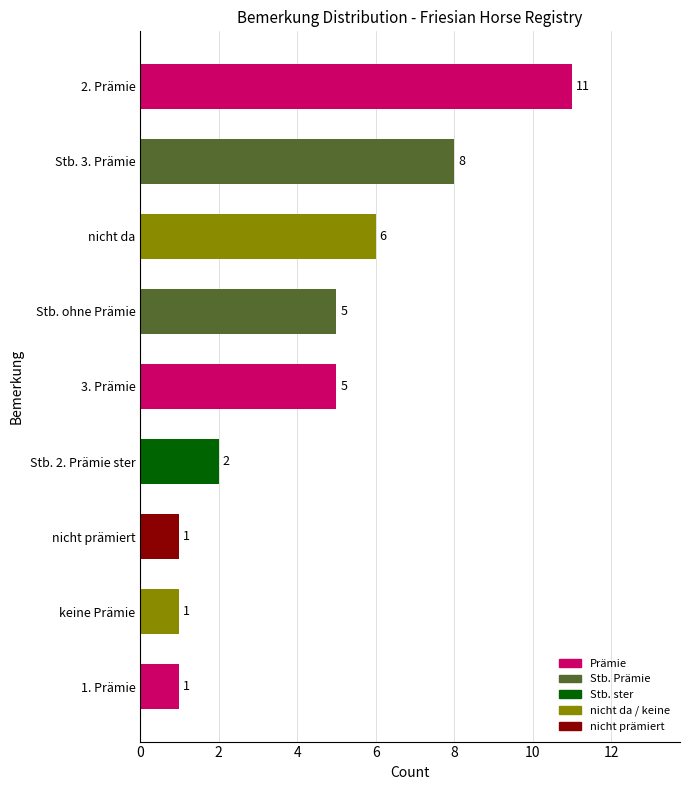

Does the chart contain any negative values?

No